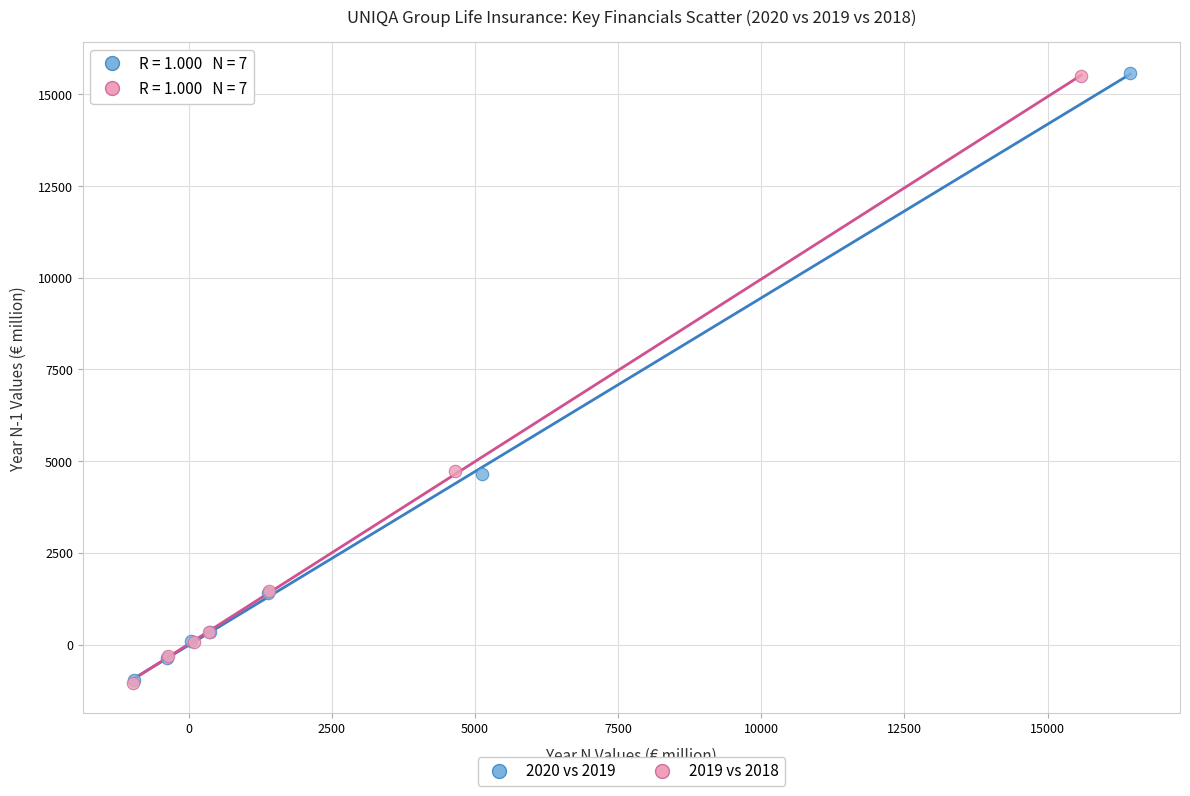

Which series has the largest Y range (max minus min)?

2020 vs 2019